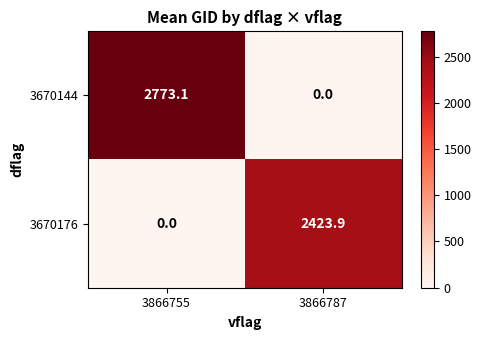

What is the average value of the 3670176 series?

1212.0